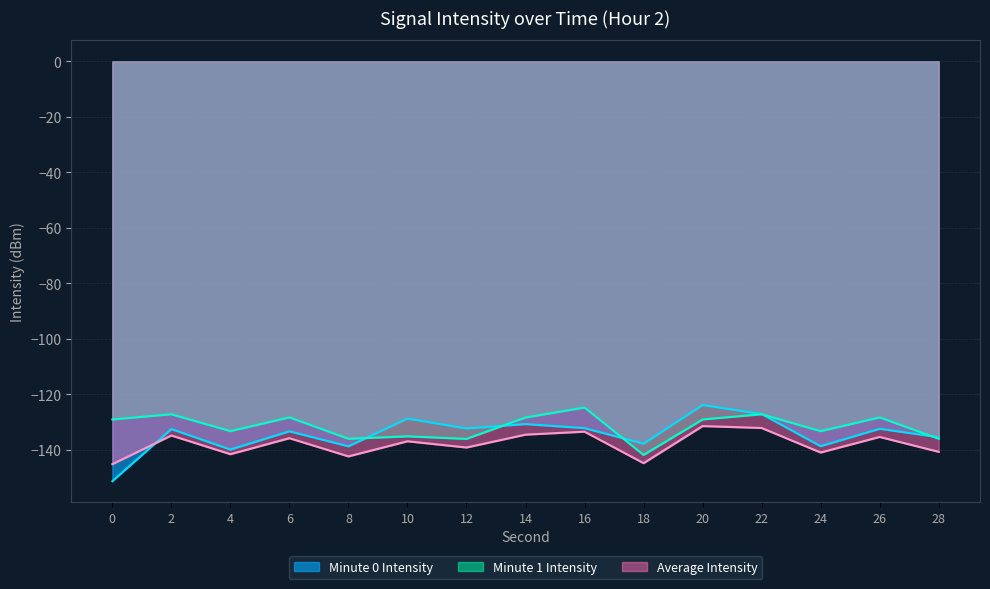

What is the spread (max minus min) of values at 26?

7.1